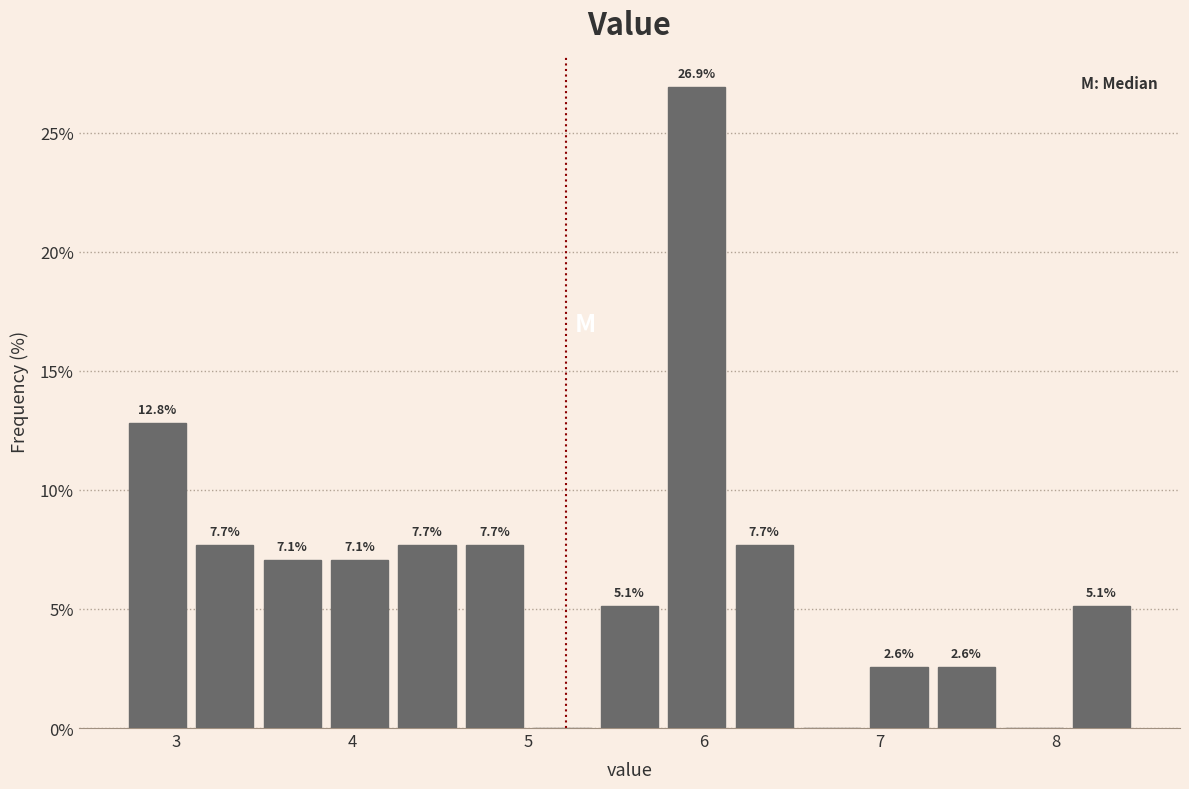

Around what value on the x-axis is the tallest bar? Give the approximate position of its centre, as read against the axis.

6.0